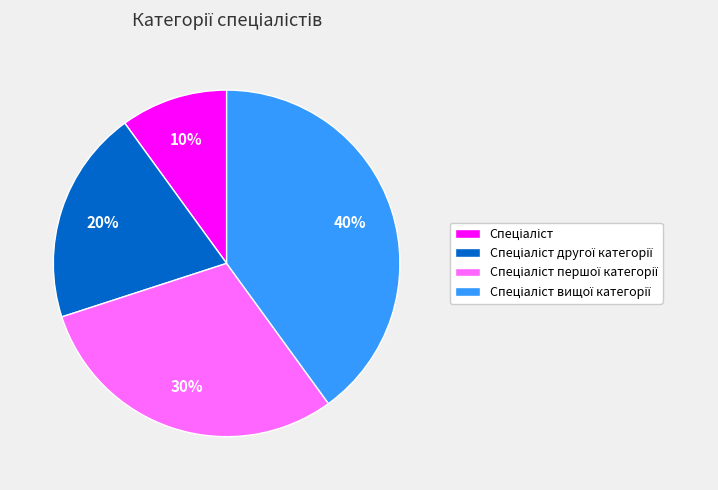

Is there a majority slice in this chart?

No